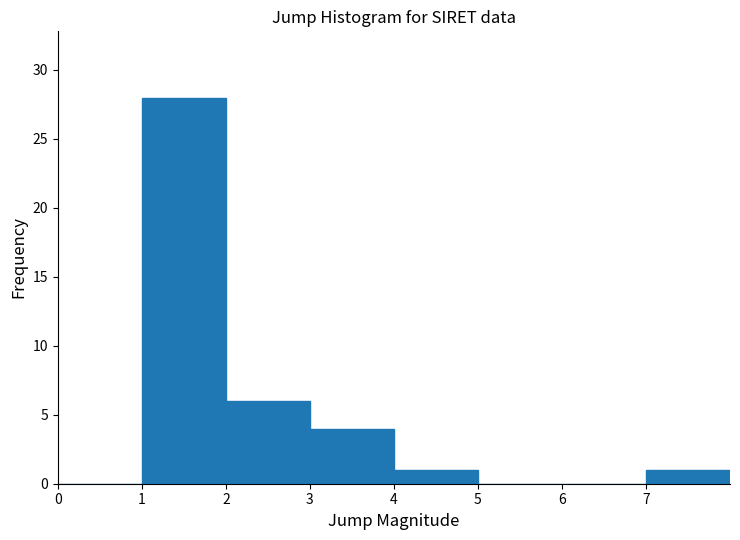

Reading left to right, list every bar in this chart as the range it spans on the x-axis followed by its height. The values are not printed on the chart, so give them approximately, as read against the axis.

0 to 1: 0
1 to 2: 28
2 to 3: 6
3 to 4: 4
4 to 5: 1
5 to 6: 0
6 to 7: 0
7 to 8: 1